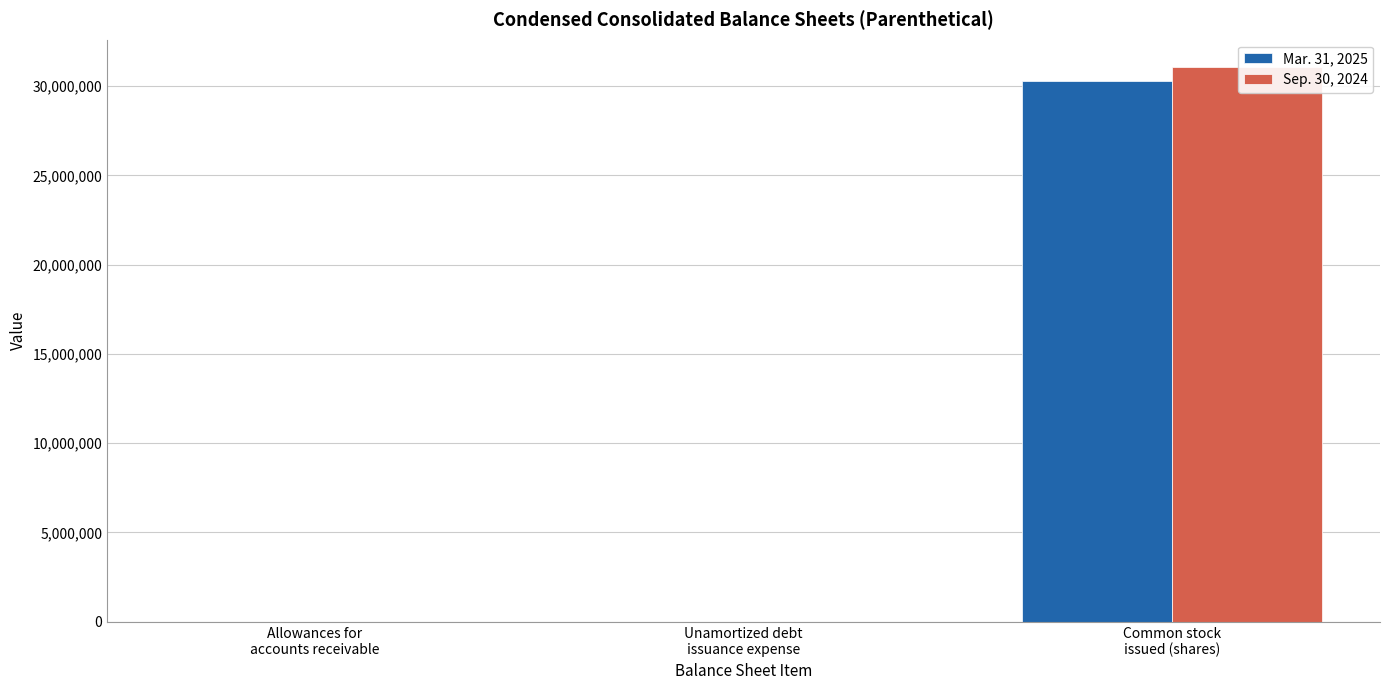

The value of Sep. 30, 2024 at Allowances for
accounts receivable is 80. True or false?

False